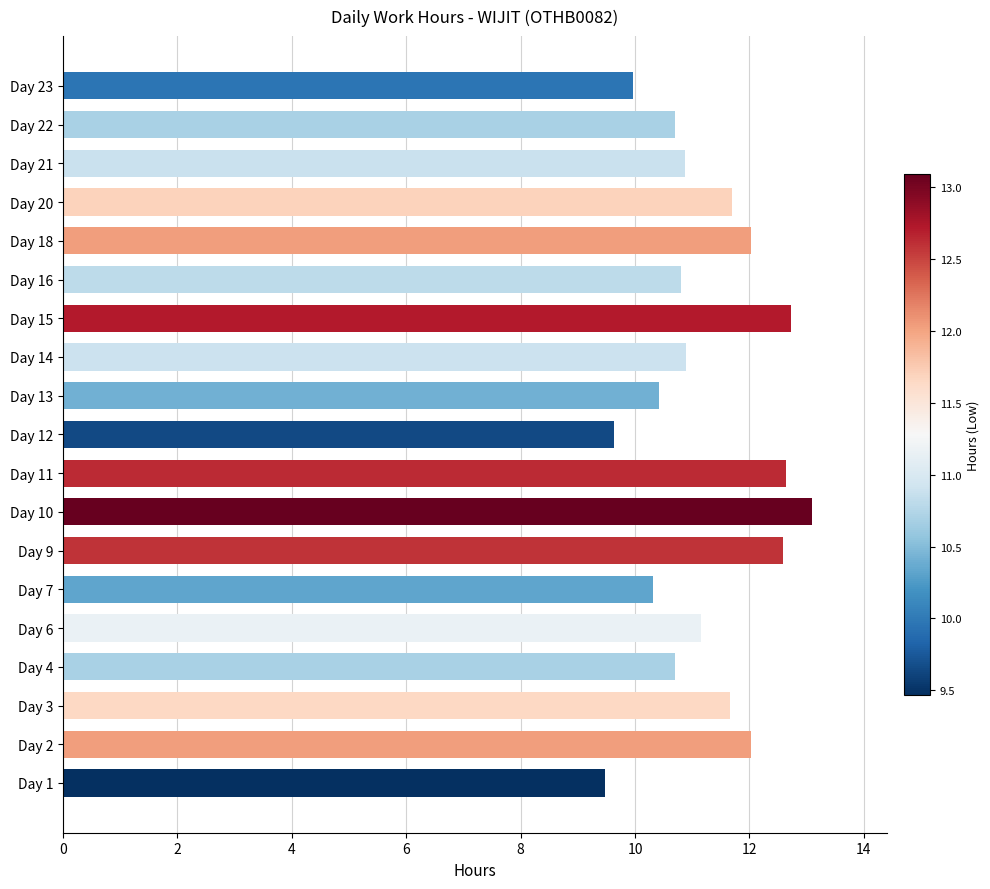

Are the bars horizontal?

Yes